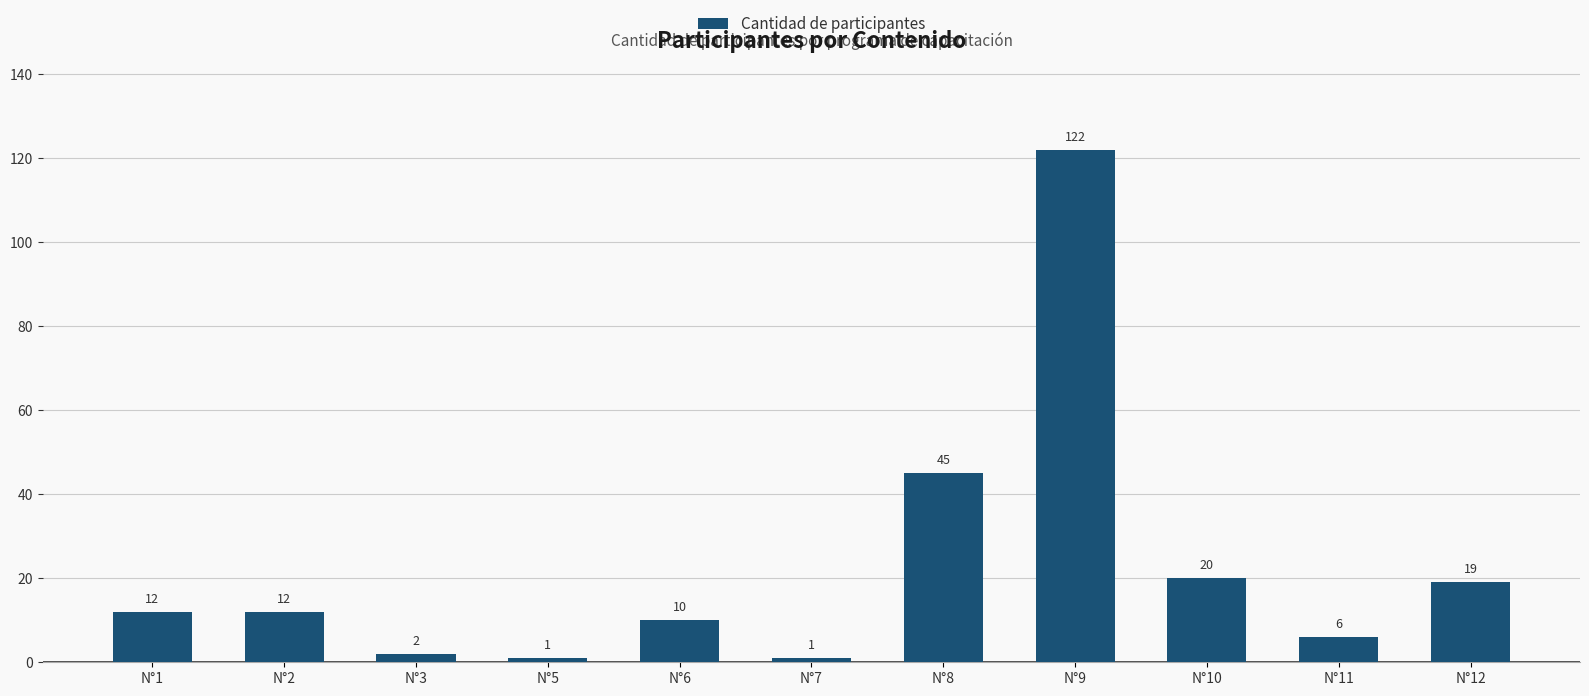

What is the change in value from N°1 to N°5?

-11